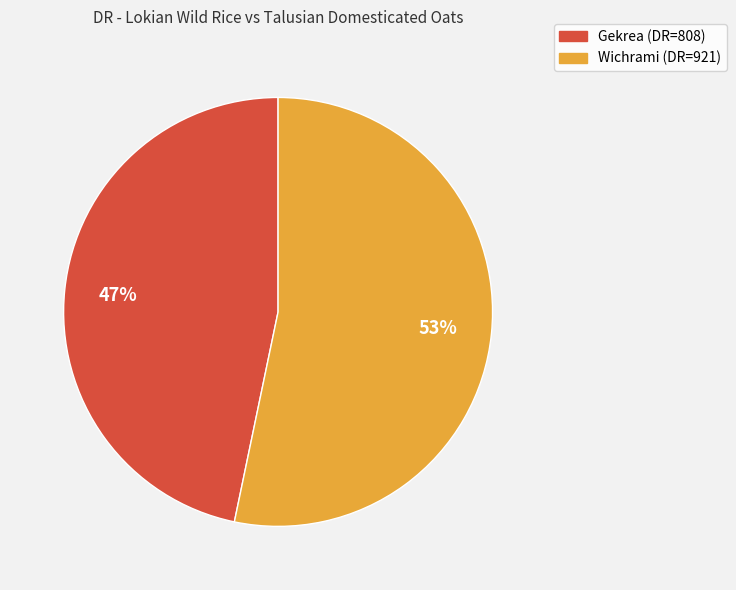

Which category has the smallest portion of the pie?

Gekrea